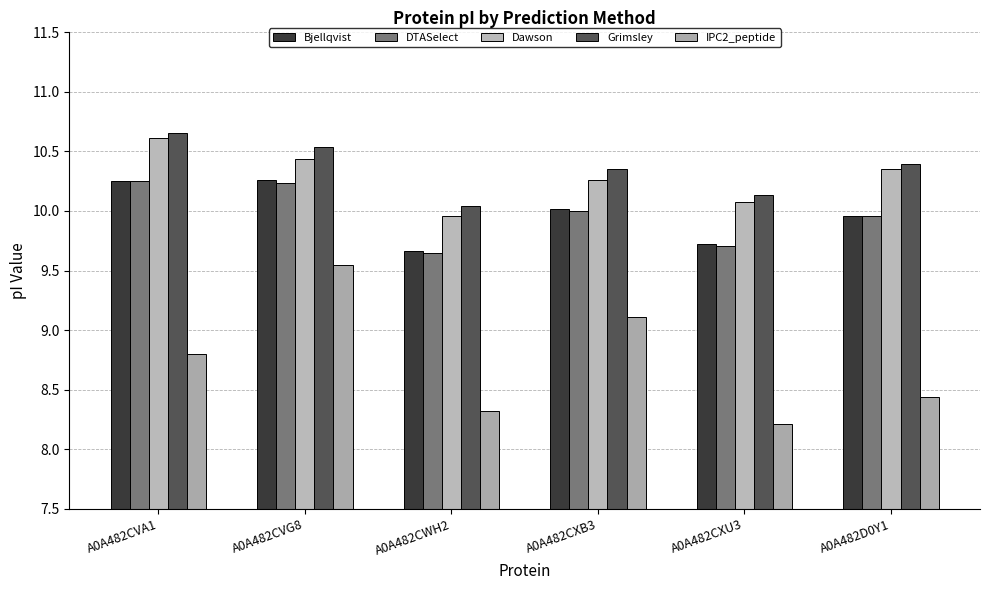

What are all the series names shown in the legend?

Bjellqvist, DTASelect, Dawson, Grimsley, IPC2_peptide